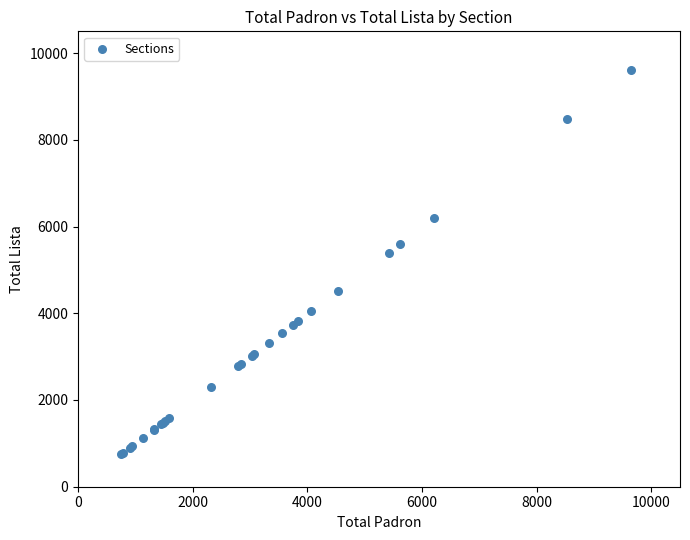

What Y value in the scatter plot is closest to 5171?

5389